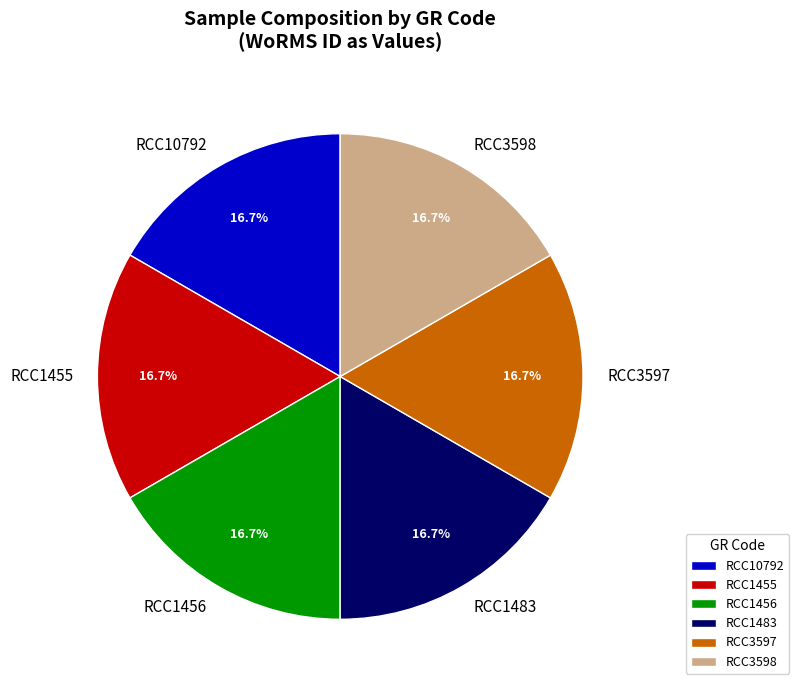

Approximately how many times larger is the value at RCC1456 compared to RCC1455?

1.0